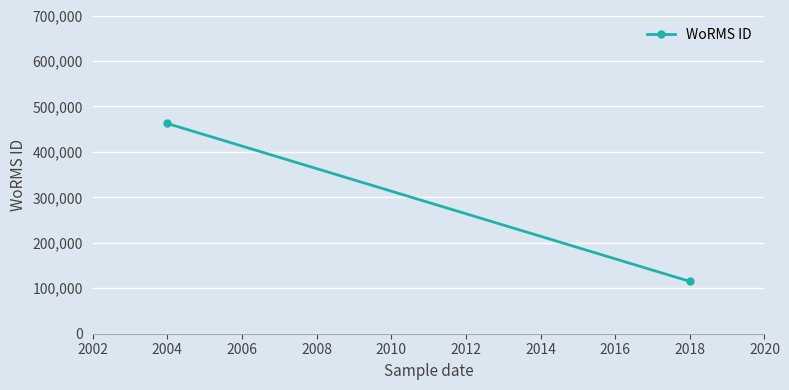

What is the average value?

288777